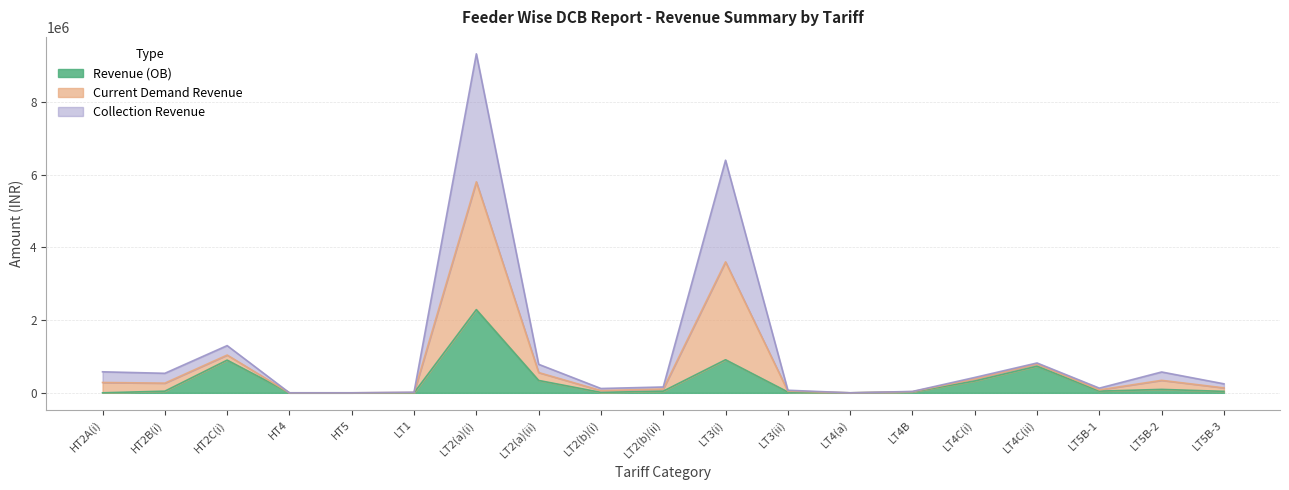

Is it true that Current Demand Revenue equals 45376.7 at LT5B-1?

False